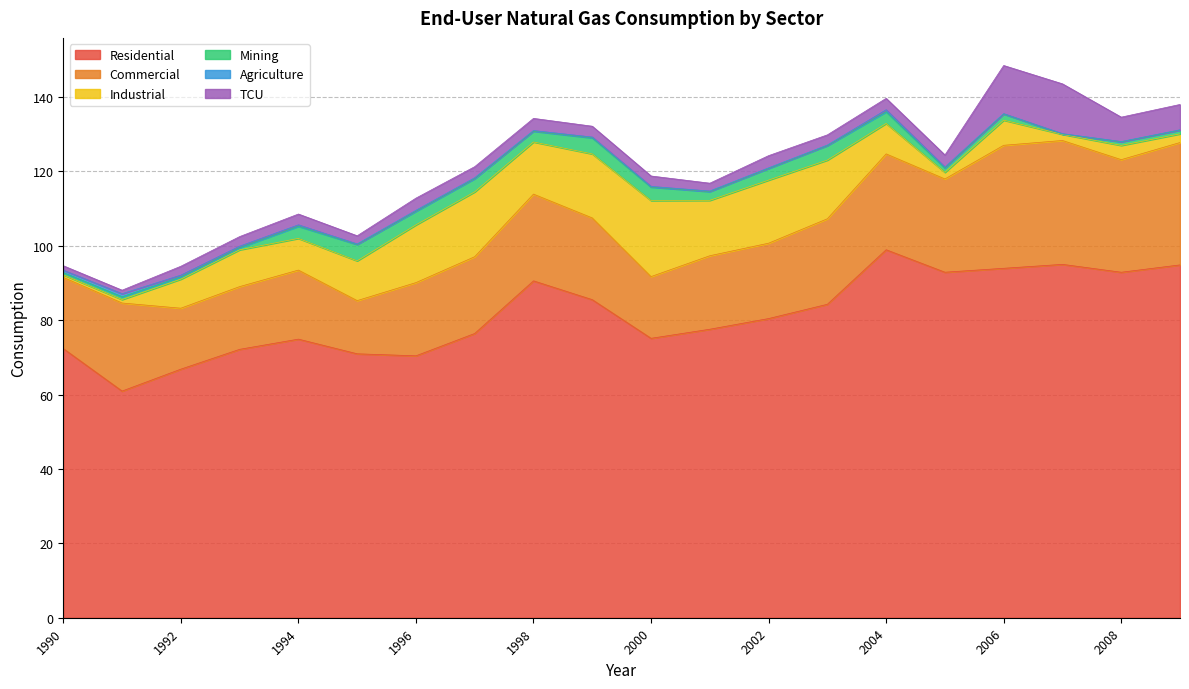

What is the average value of the Industrial series?

9.8